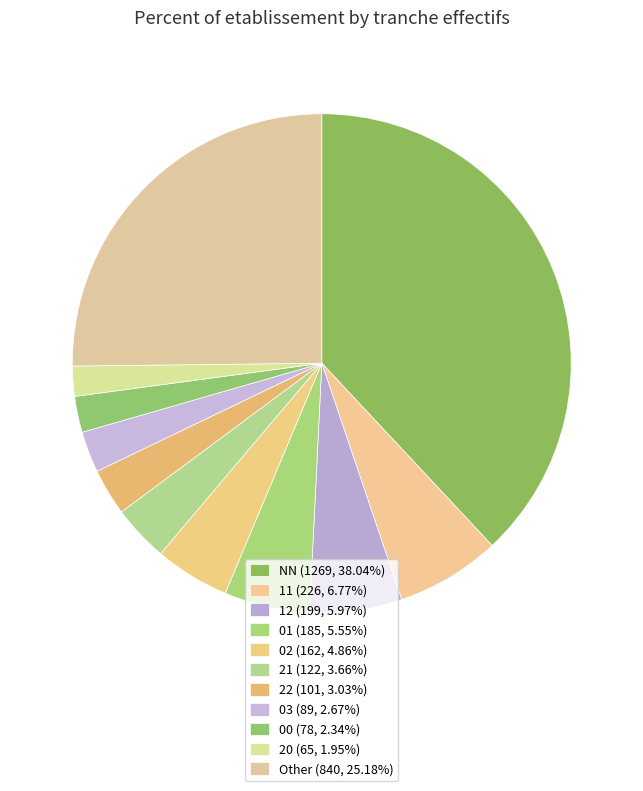

How many segments does this pie chart have?

11